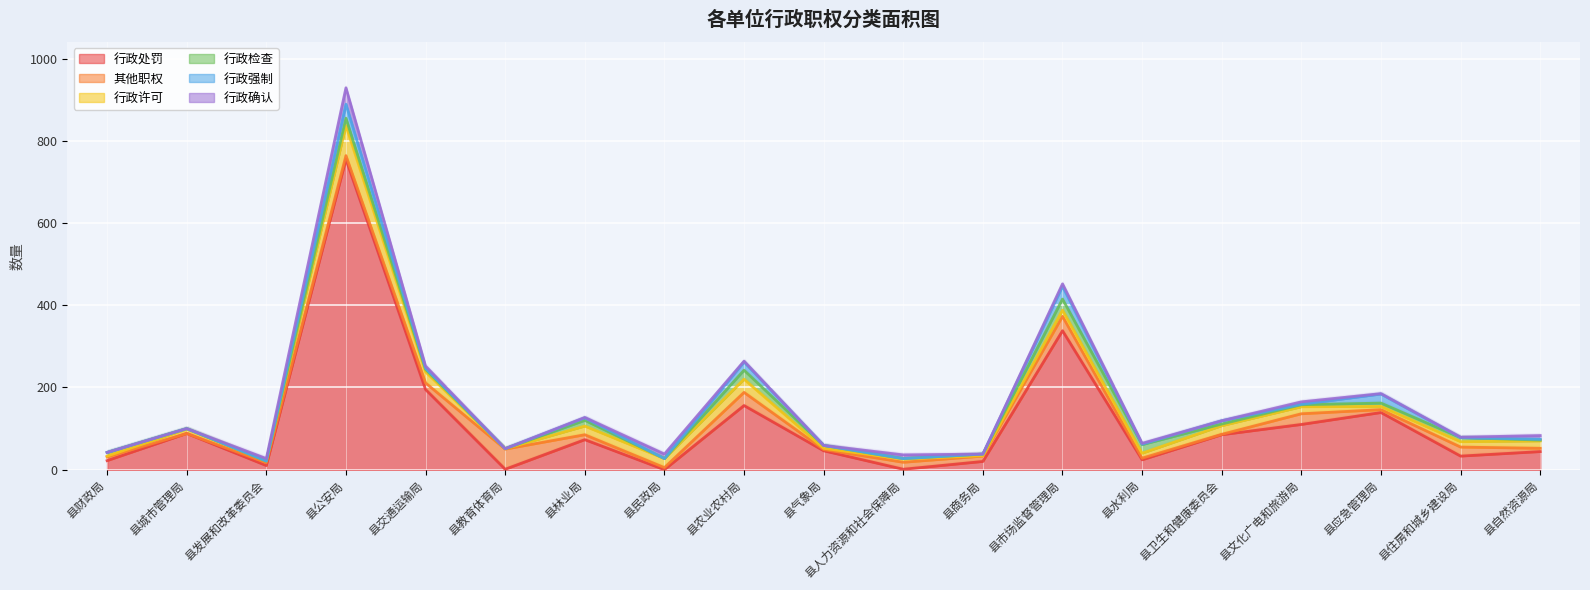

At which category is the sum across all series the highest?

县公安局